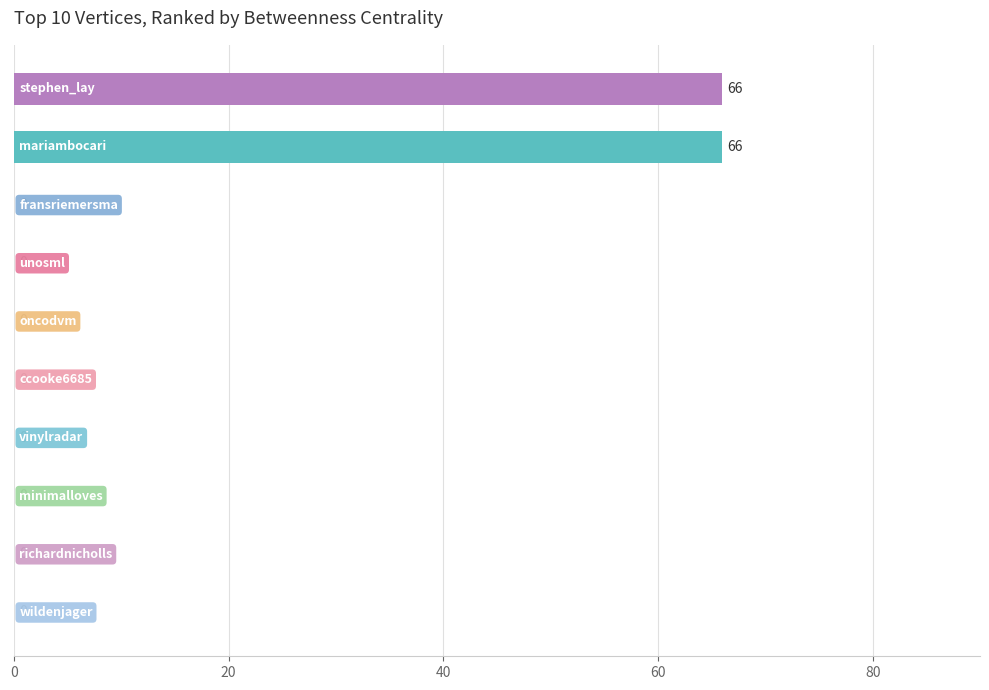

Are the bars horizontal?

Yes